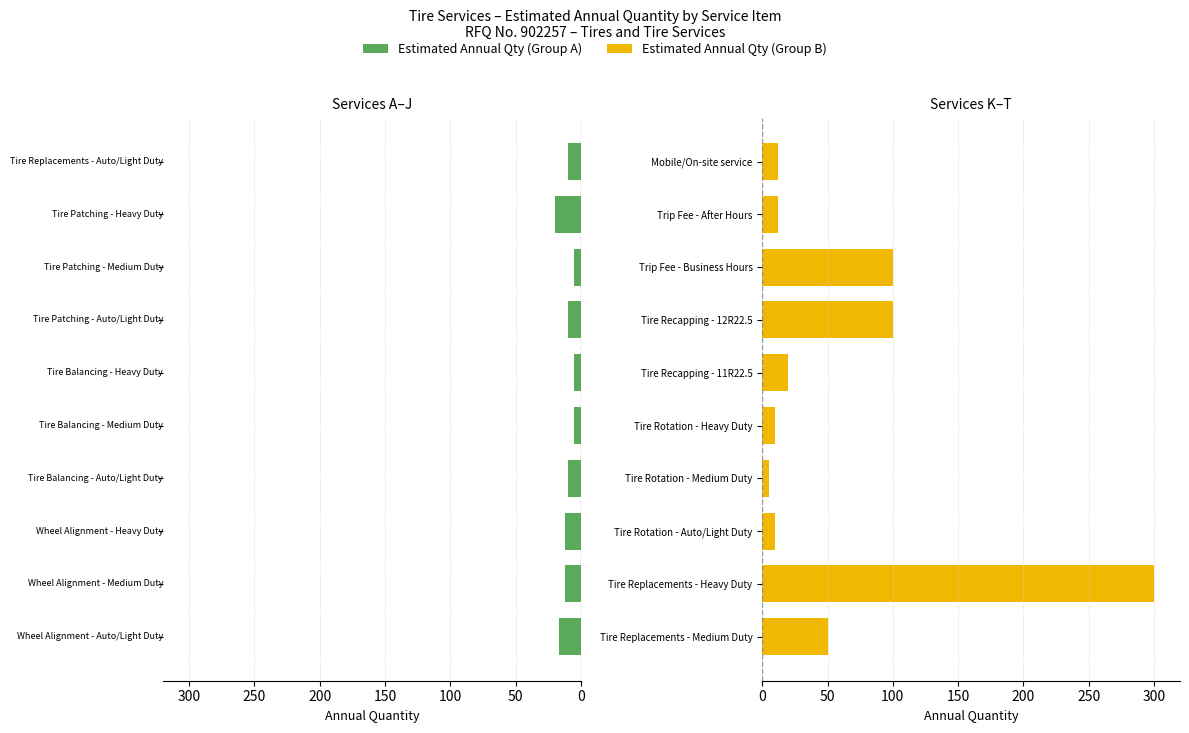

What is the sum of all Per Unit Qty (Group B) values?

619